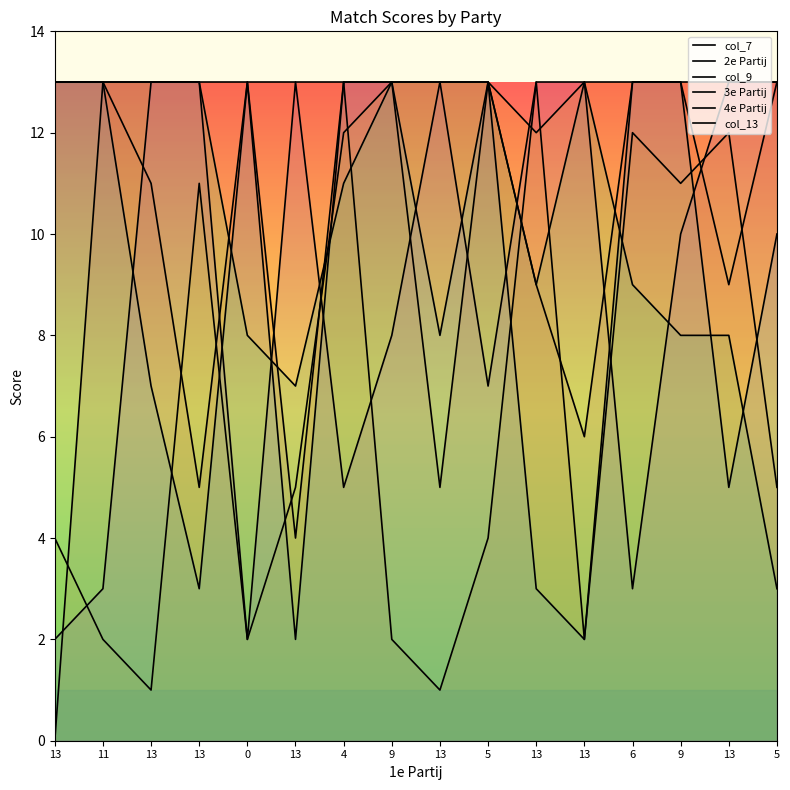

The value of 2e Partij at 11 is 7. True or false?

False